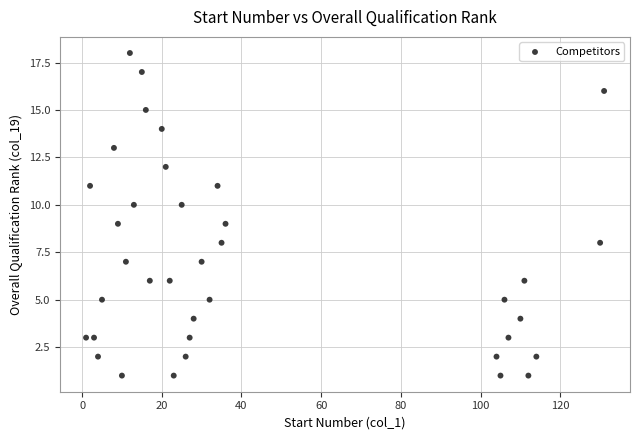

What is the range of Y values (max minus min)?

17